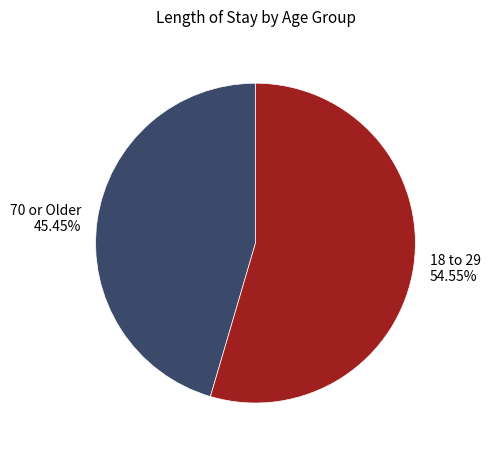

How many segments does this pie chart have?

2